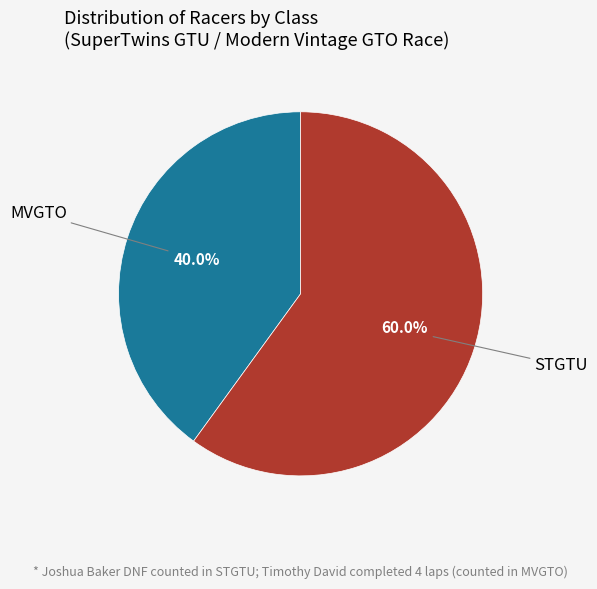

Is there any slice that represents more than half of the pie?

Yes